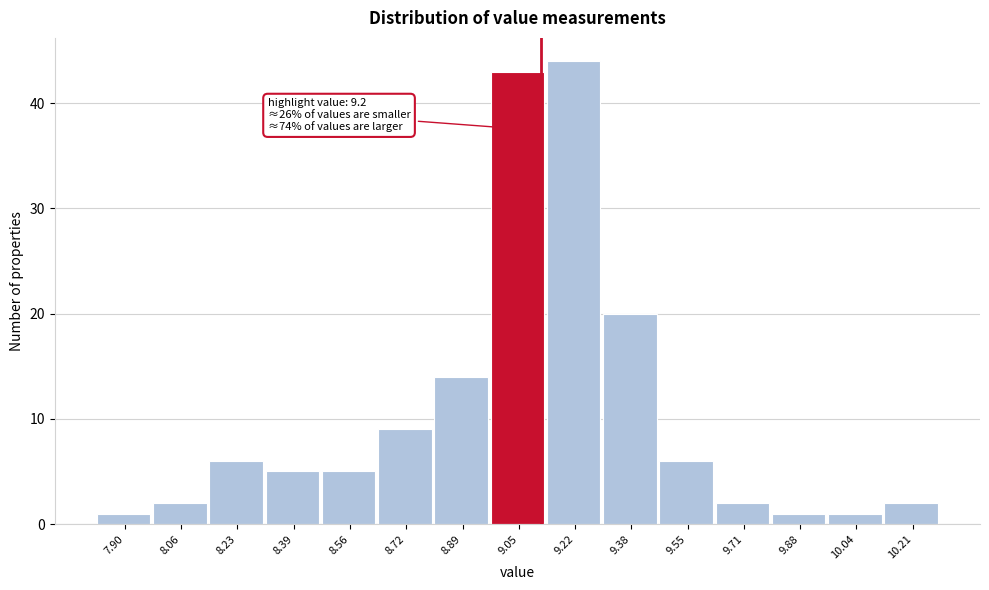

Reading right to left, transcribe all the data shown in this chart.

2	1	1	2	6	20	44	43	14	9	5	5	6	2	1